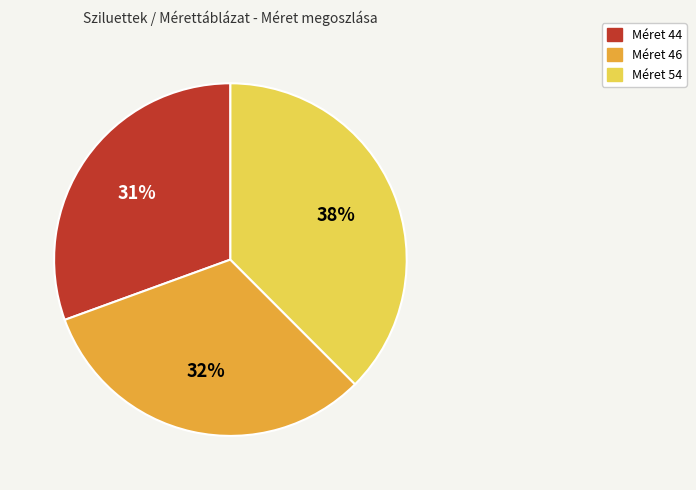

Is there any slice that represents more than half of the pie?

No